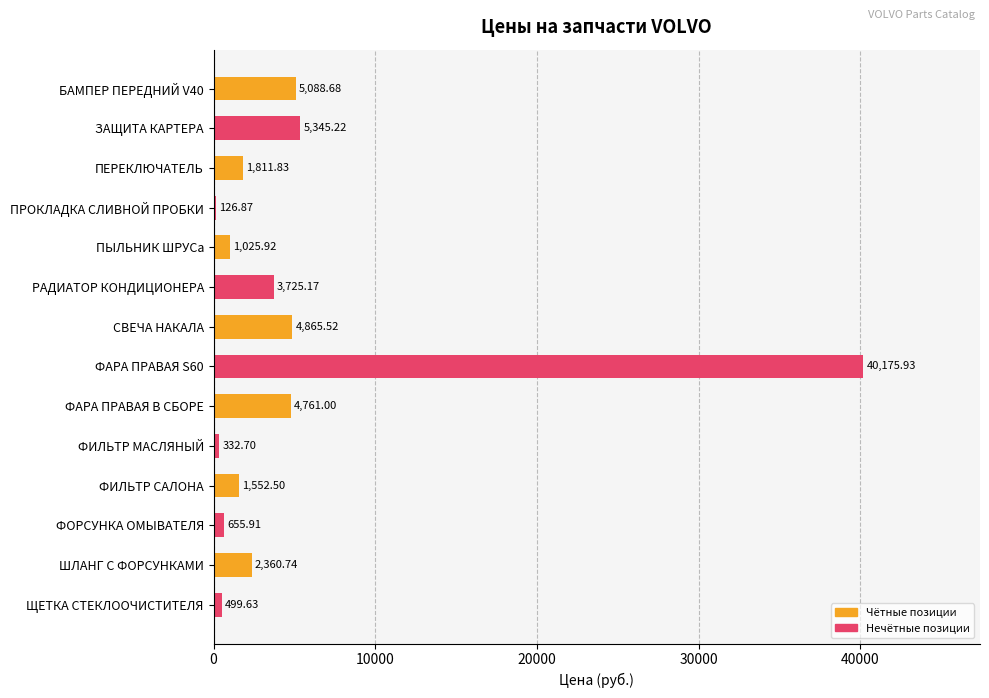

What is the sum of all values?

72327.6